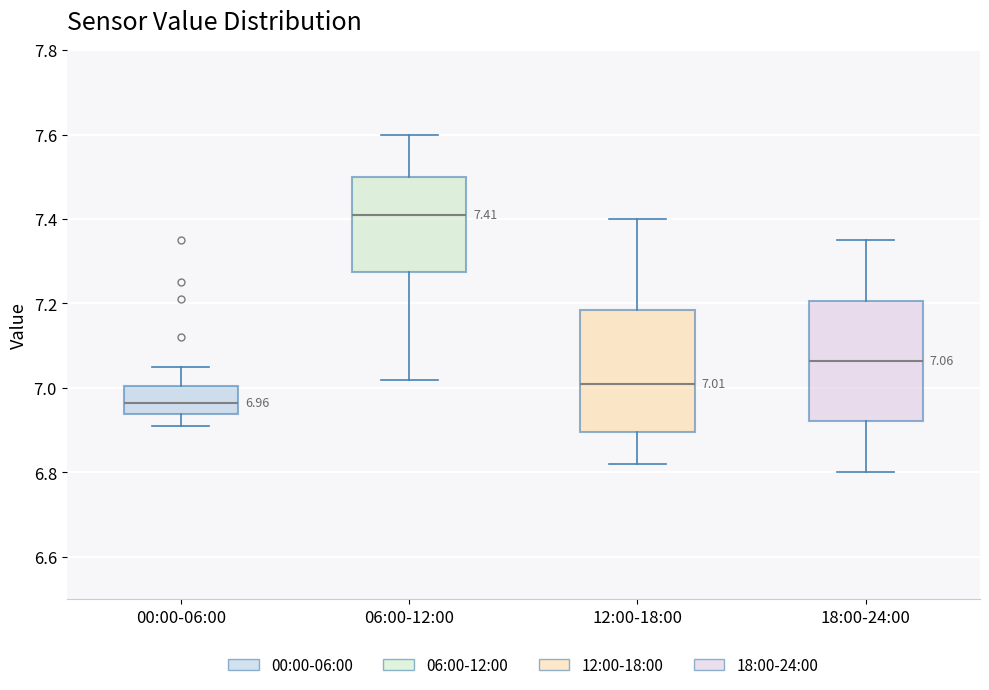

Which box has the highest median line?

06:00-12:00